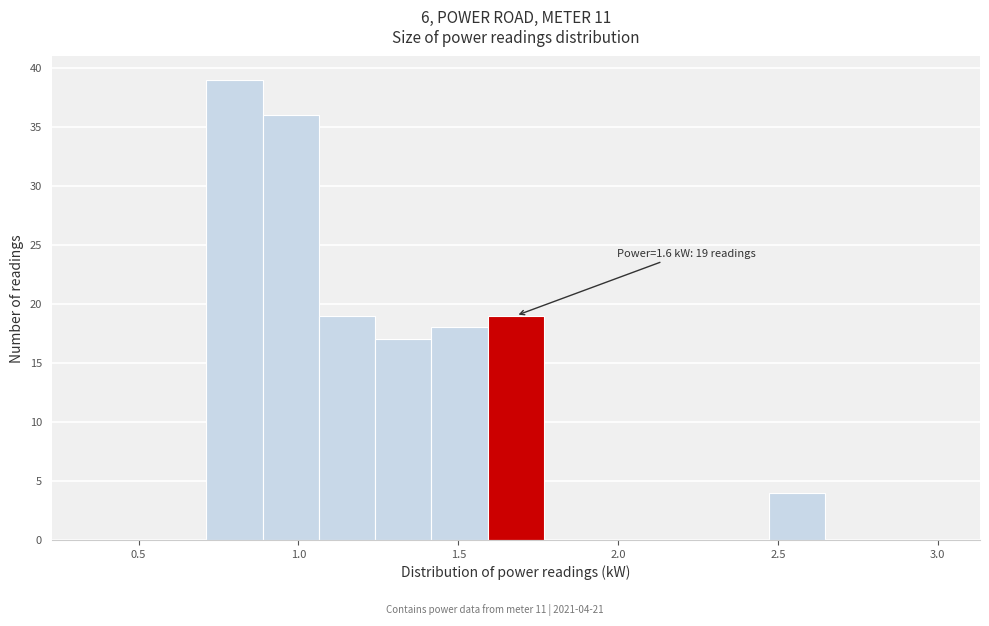

Read against the x-axis, roughly where is the centre of the tallest bar?

0.80